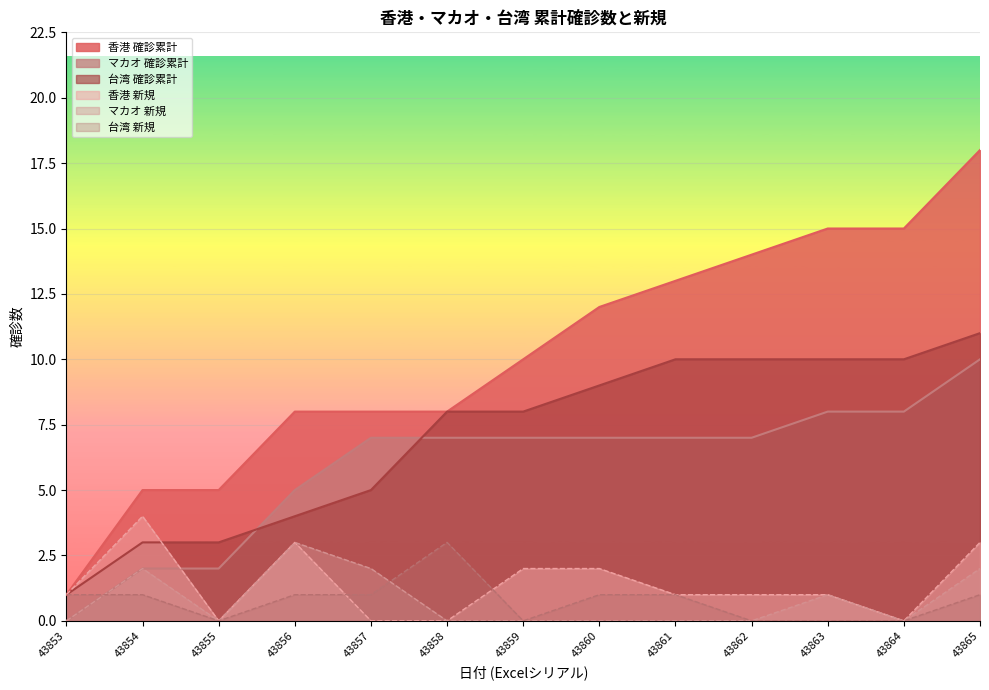

True or false: 香港 確診累計 and 台湾 新規 intersect in this chart.

False